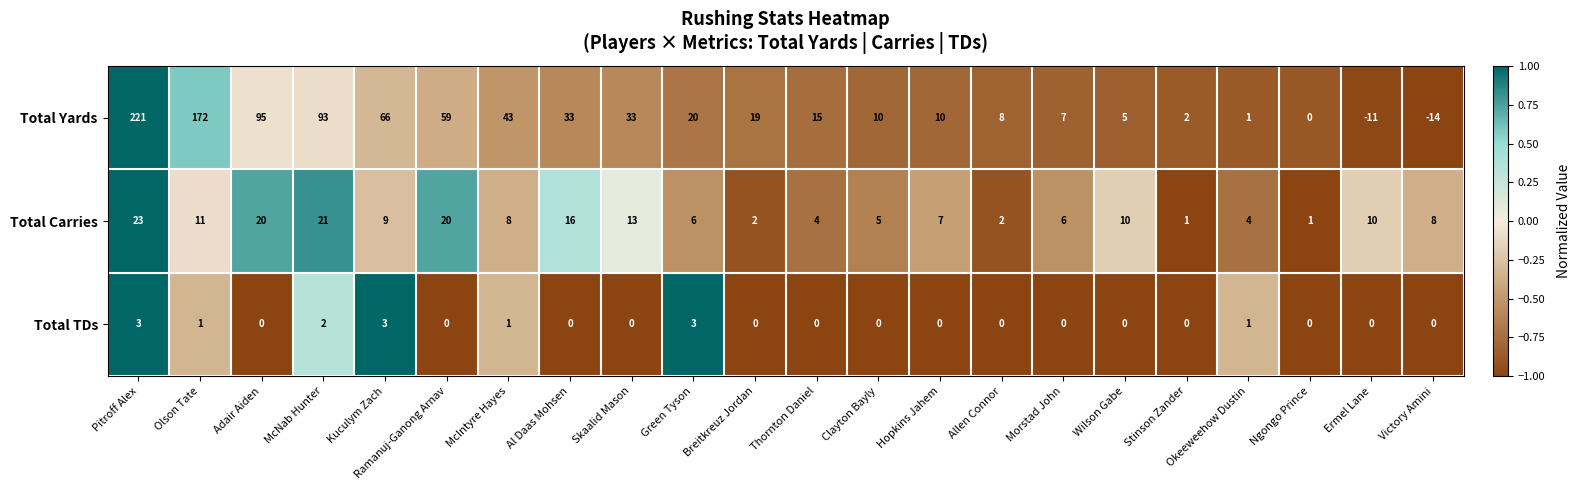

The value of Total Carries at Ngongo Prince is 1. True or false?

True